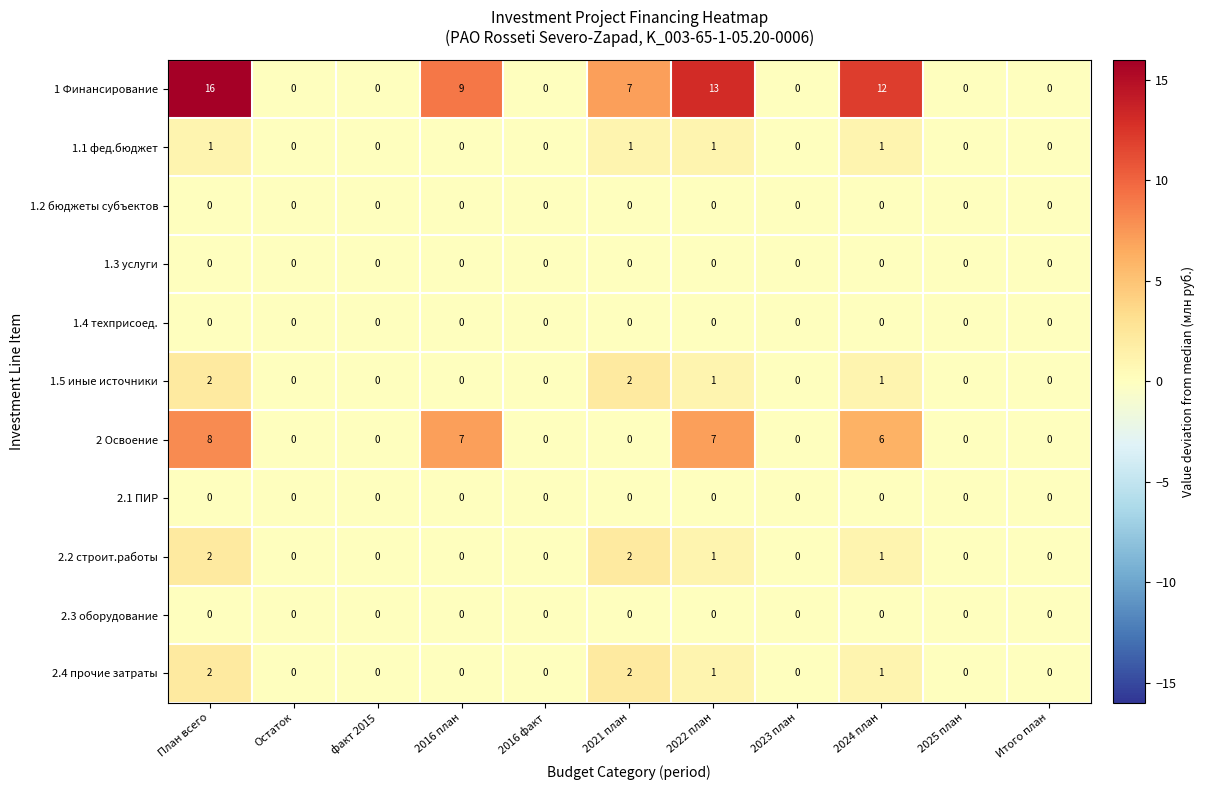

What is the greatest value displayed?

16